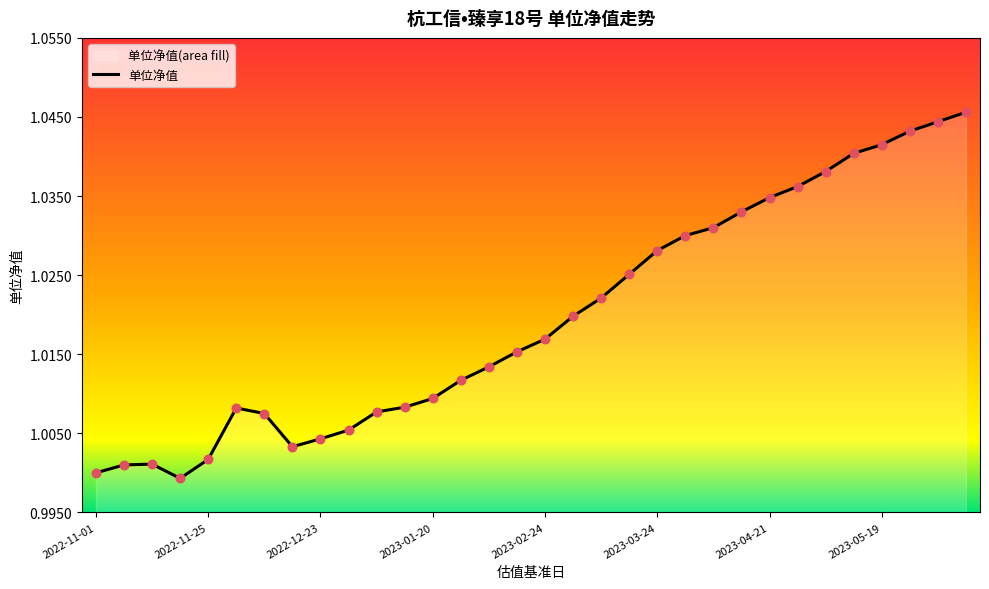

The chart shows a value of 1.5 at 2022-11-25. True or false?

False